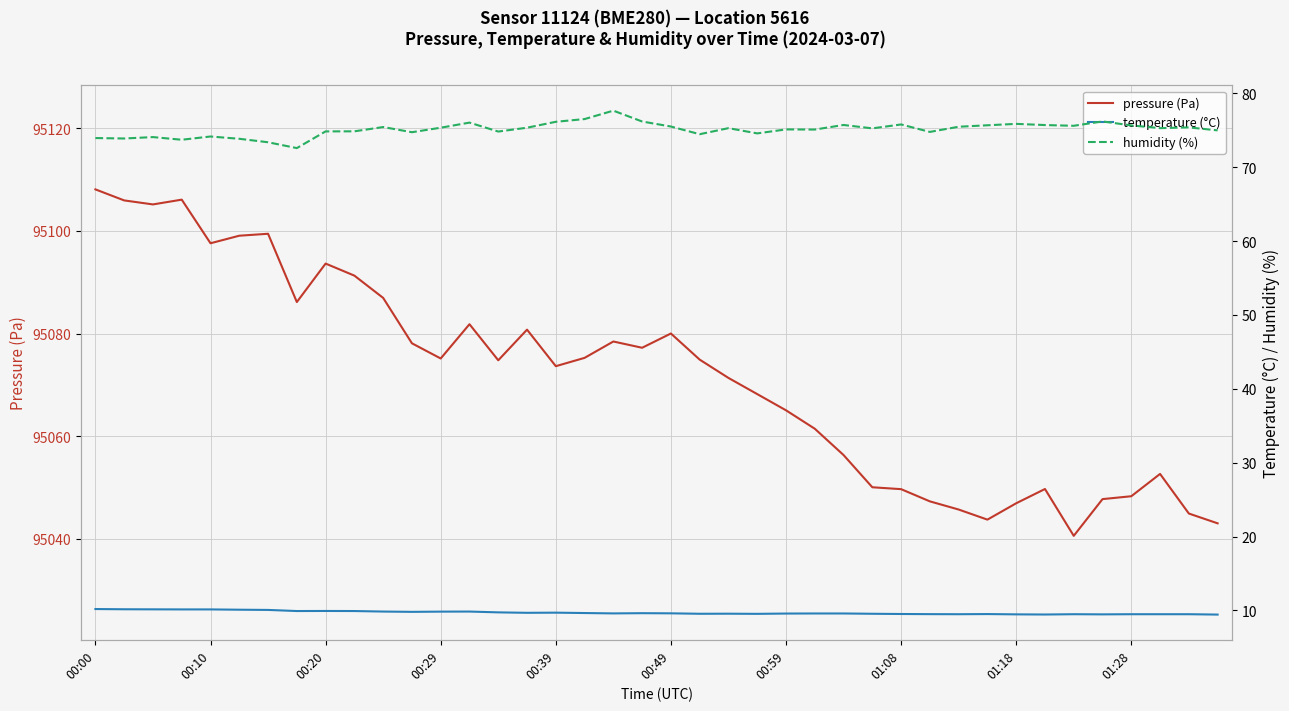

True or false: pressure (Pa) has a value of 146651.8 at 00:39.

False